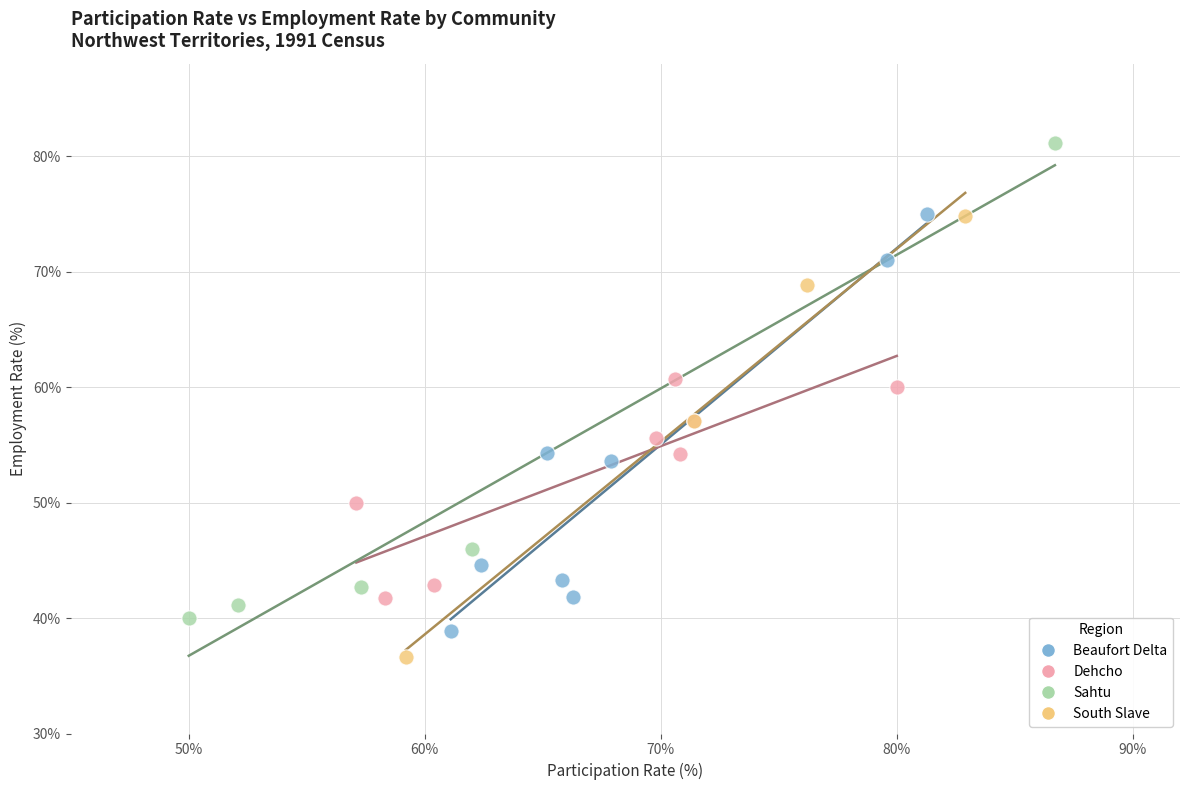

Which series has the largest Y range (max minus min)?

Sahtu